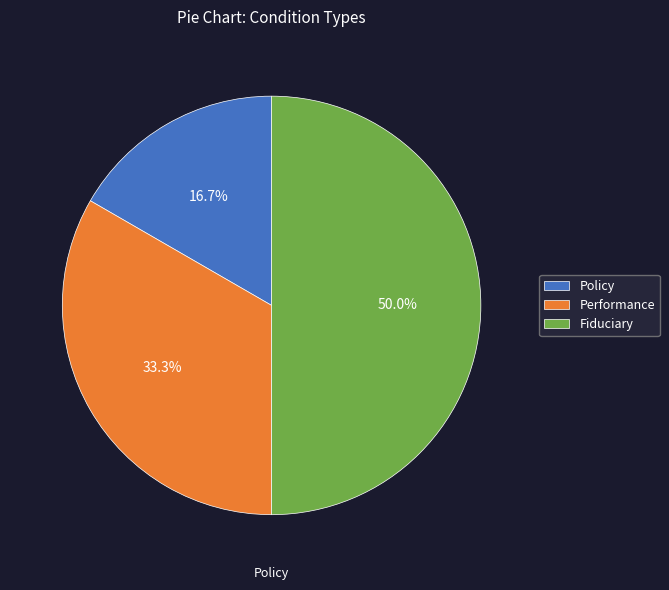

What is the change in value from Policy to Performance?

+1